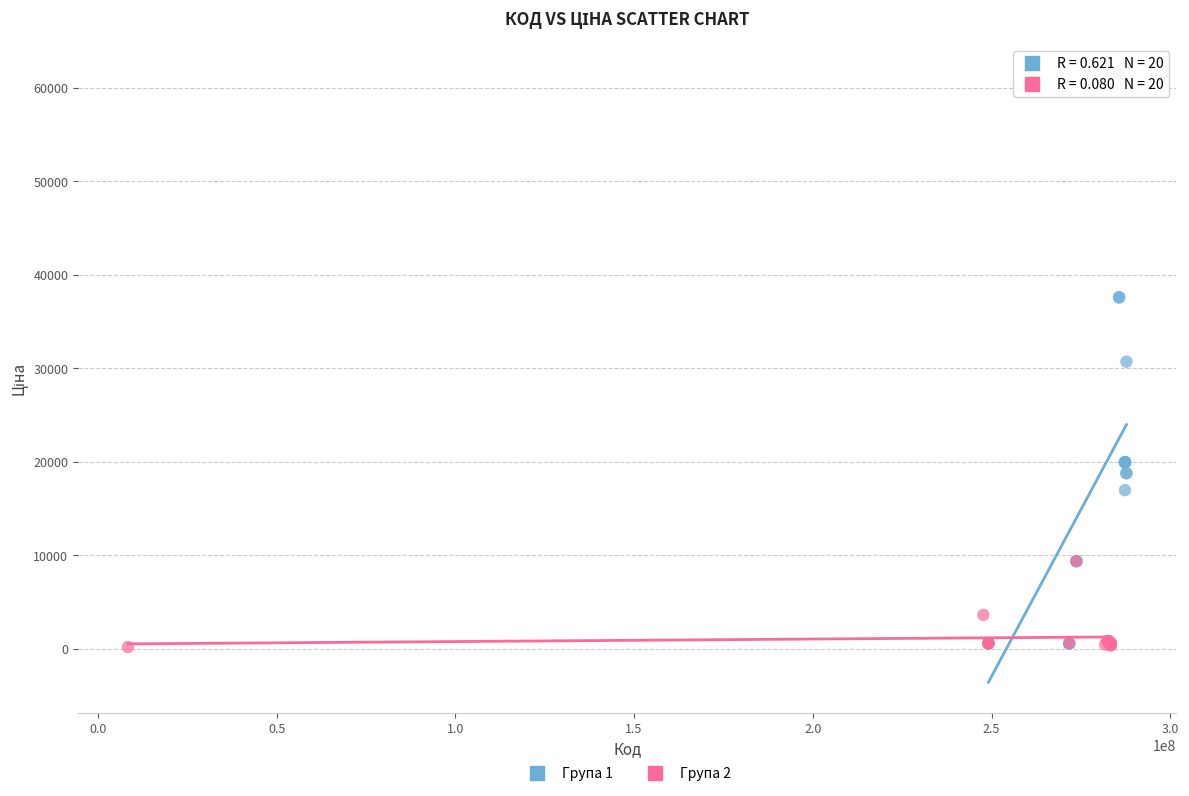

Which series has the widest spread of Y values?

Група 1